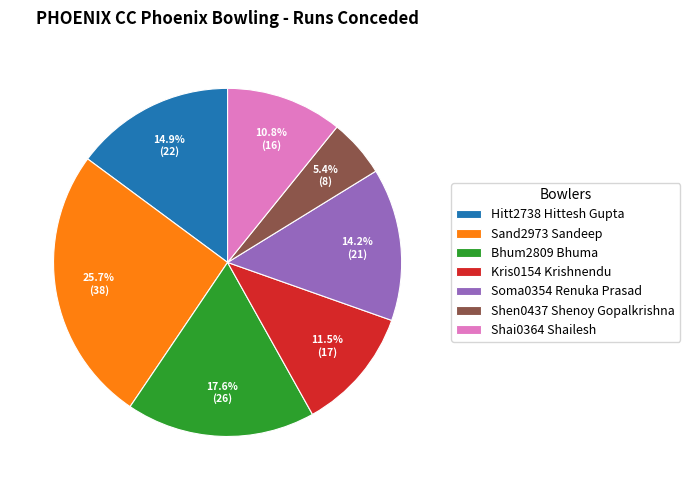

Count the number of slices in the pie.

7